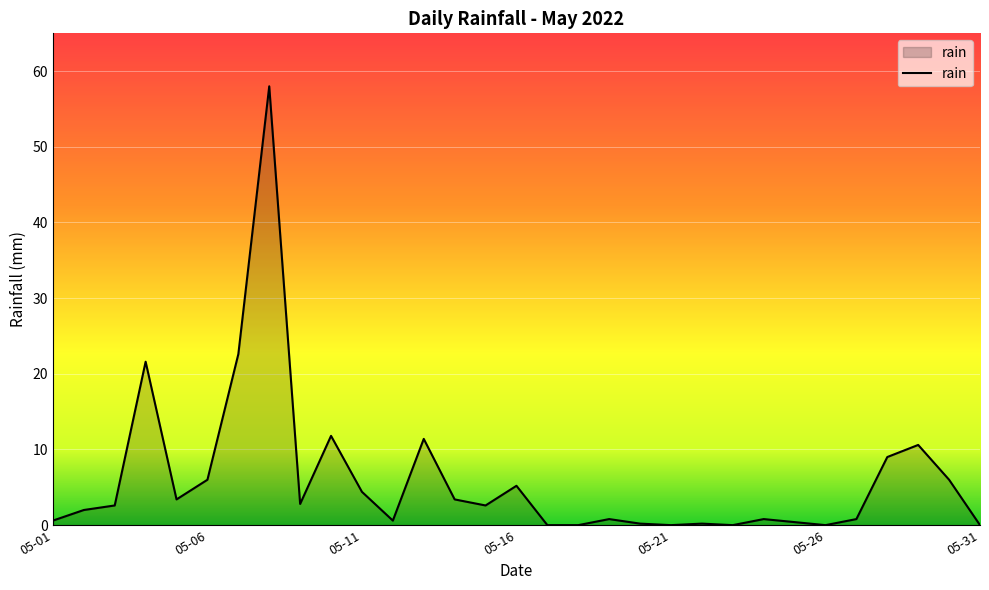

What is the maximum value shown in the chart?

58.0